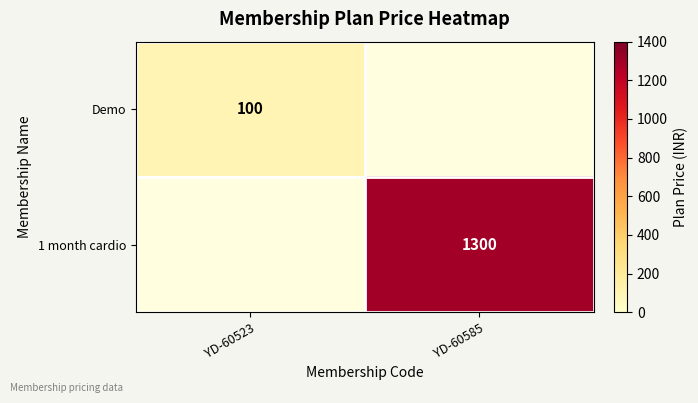

Is the value of Demo at YD-60523 greater than the value of 1 month cardio at YD-60585?

No